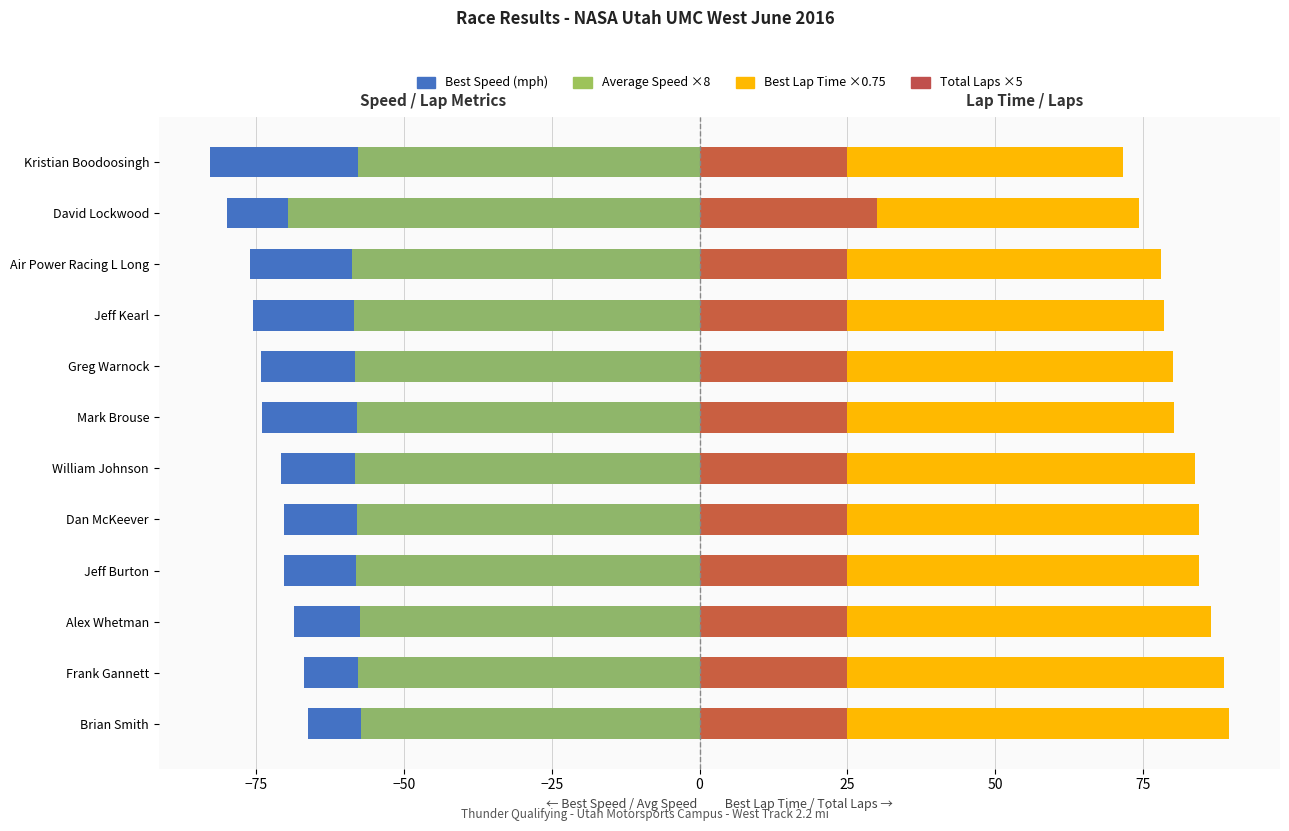

The Average Speed (×8) series shows -99.2 at David Lockwood. True or false?

False